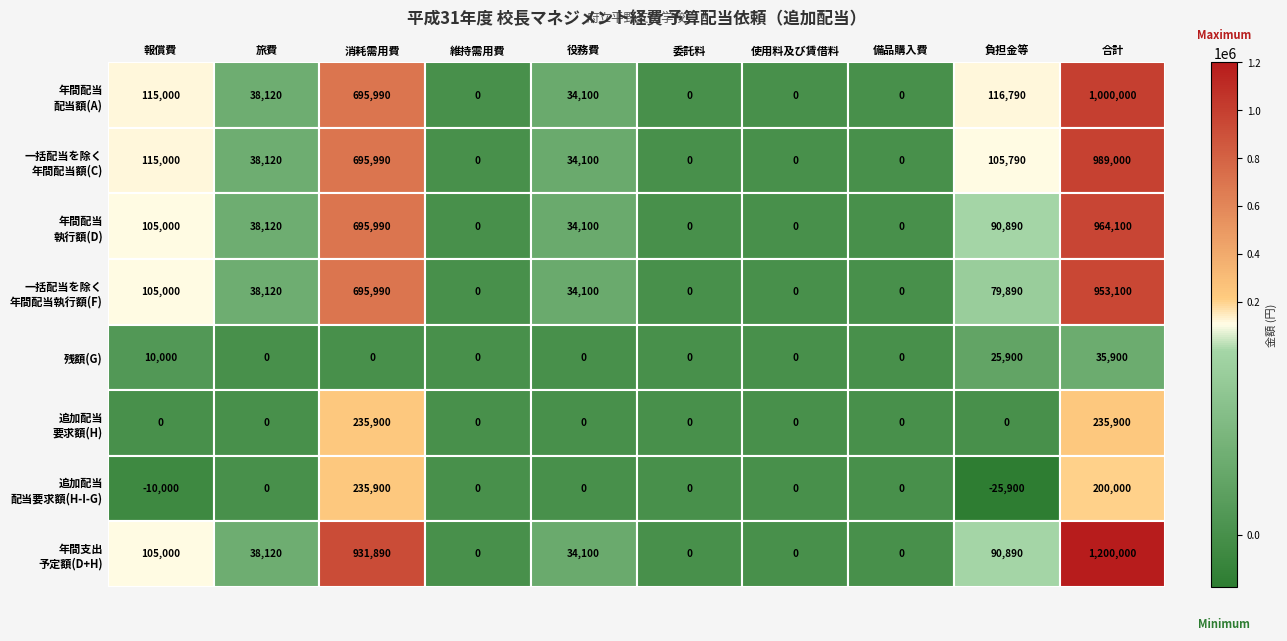

At which category is the sum across all series the highest?

9